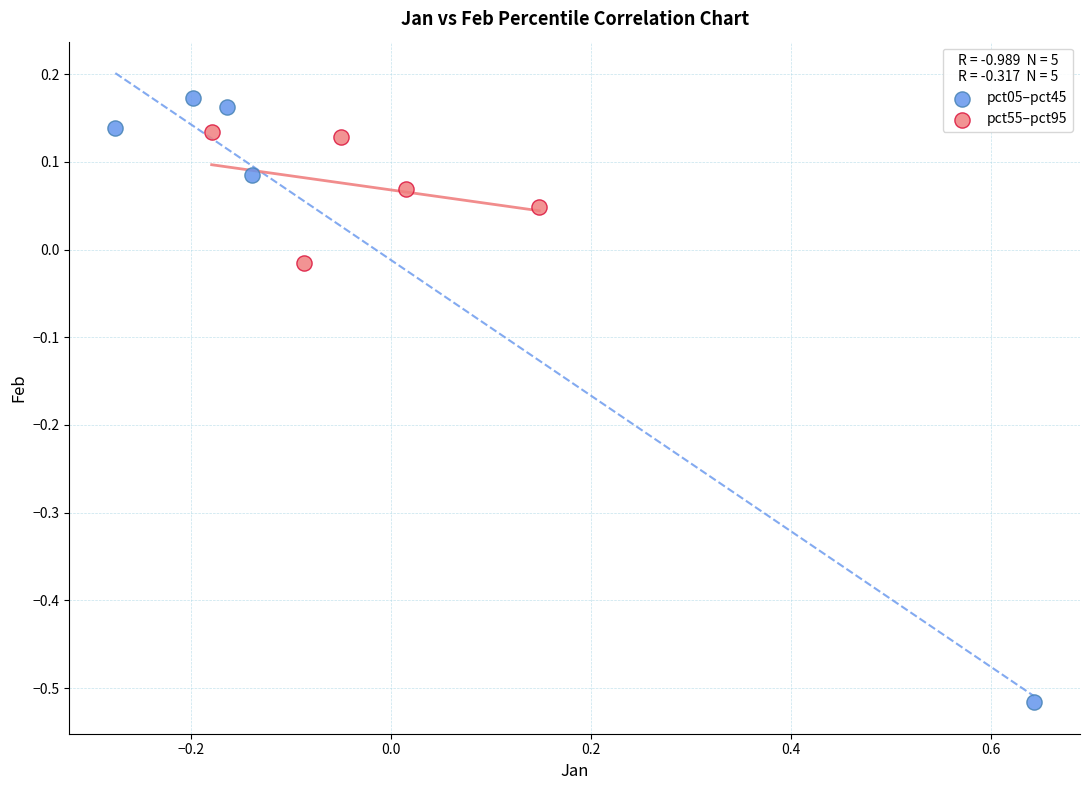

Which series has the widest spread of Y values?

pct05–pct45